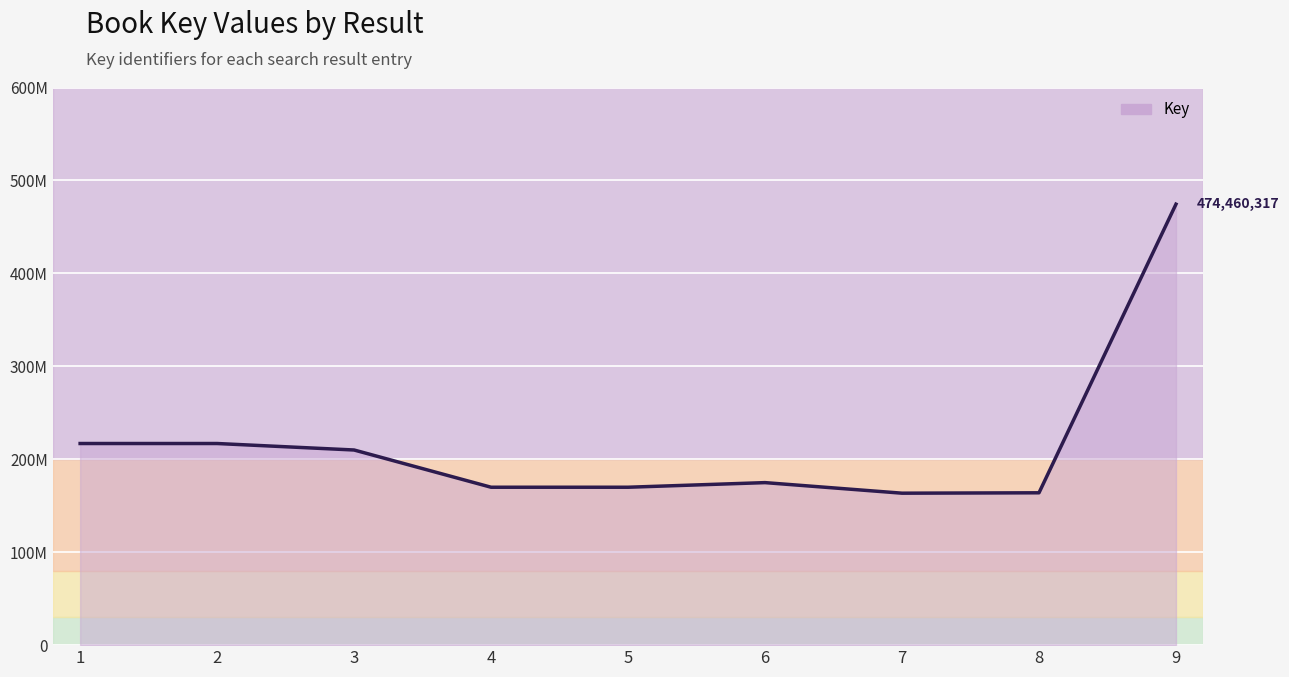

What is the ratio of the value at 1 to the value at 2?

1.0